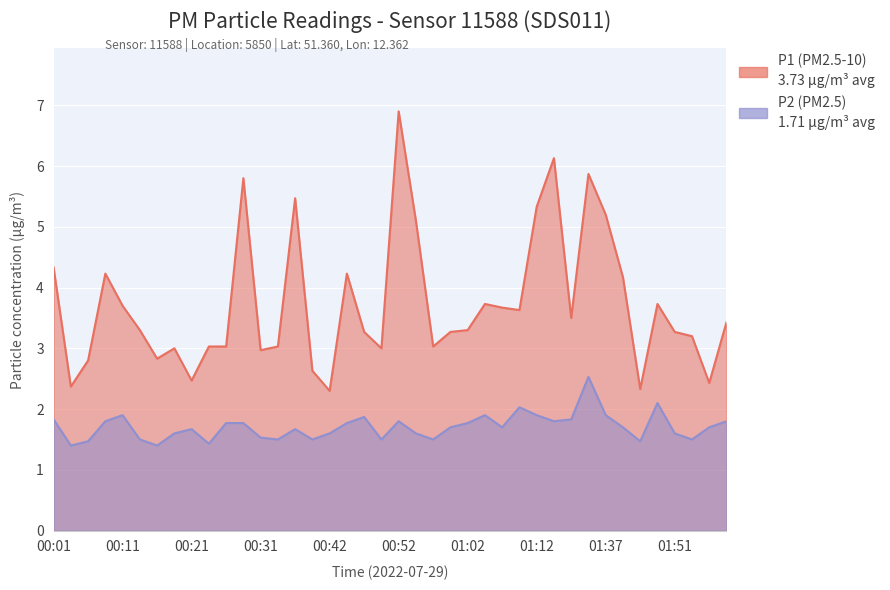

Which series has the largest total across all categories?

P1